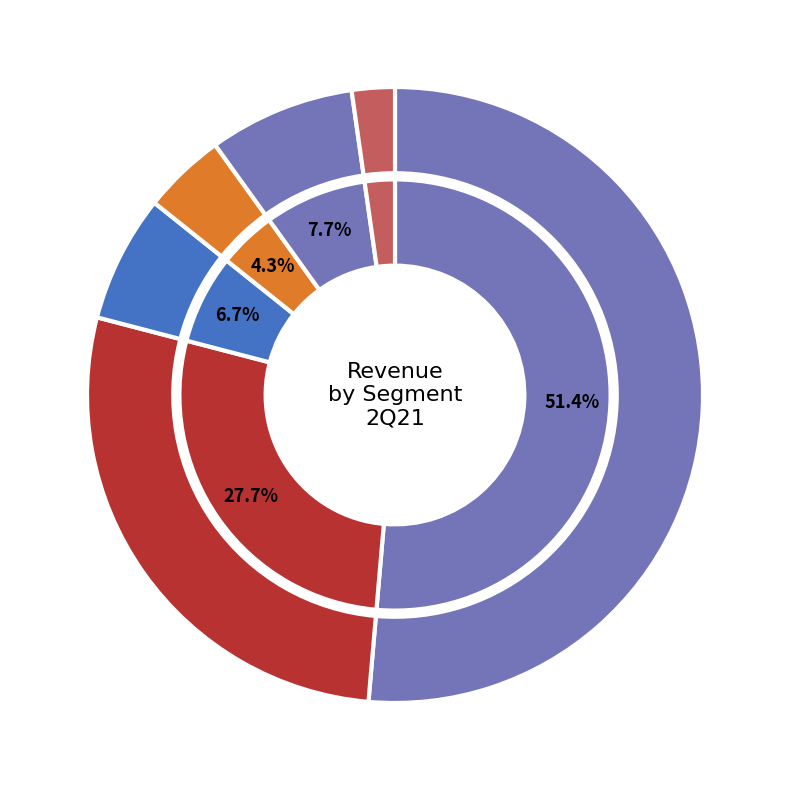

How much of the chart is everything except Market Data?

92.3%